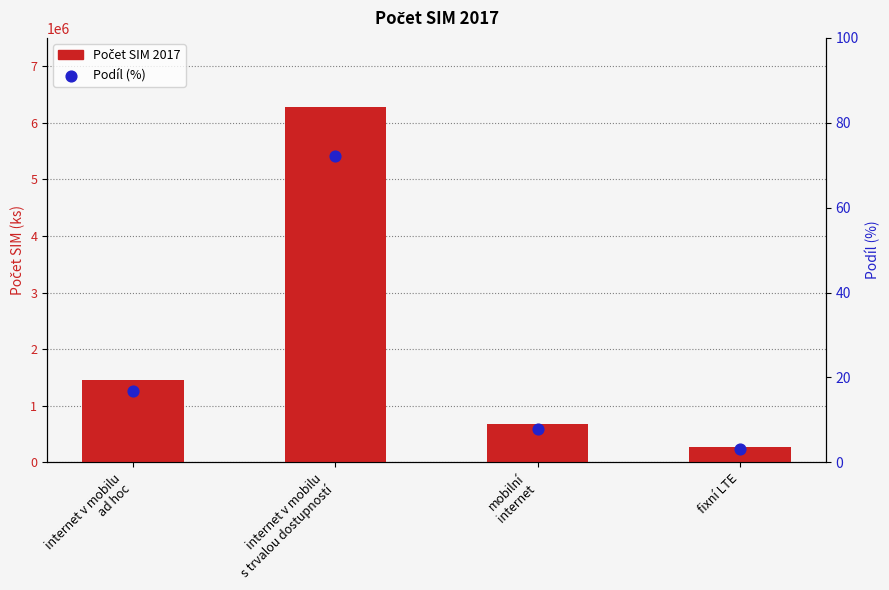

What are all the series names shown in the legend?

Počet SIM 2017, Podíl (%)